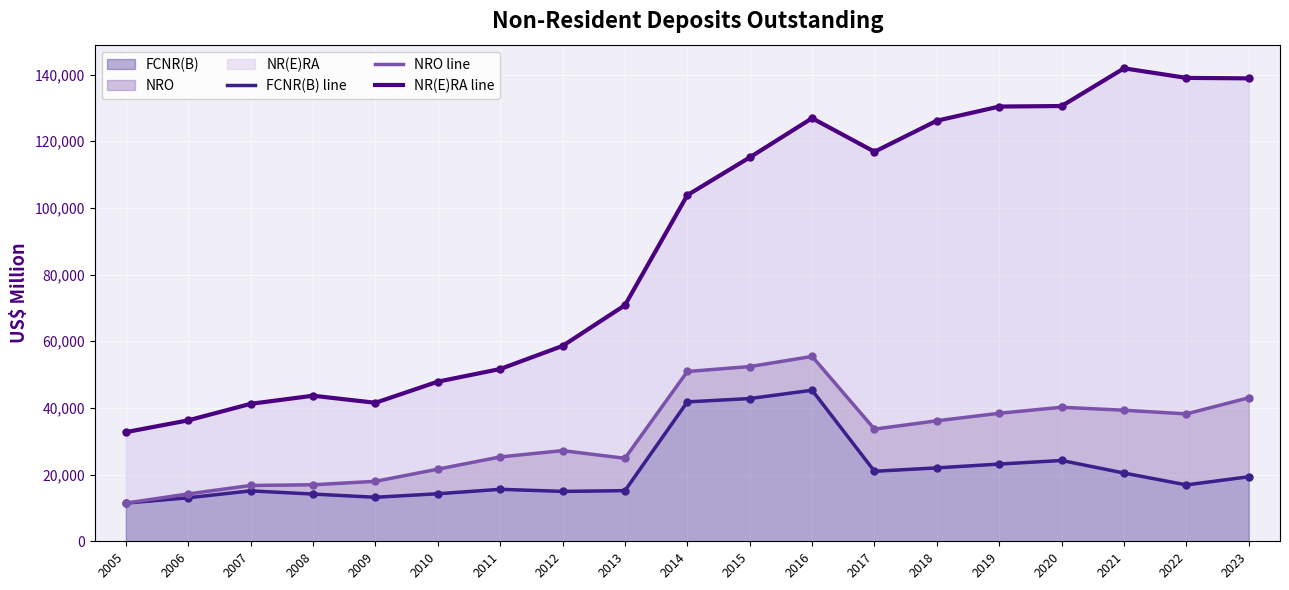

What are all the series names shown in the legend?

FCNR(B) line, NRO line, NR(E)RA line